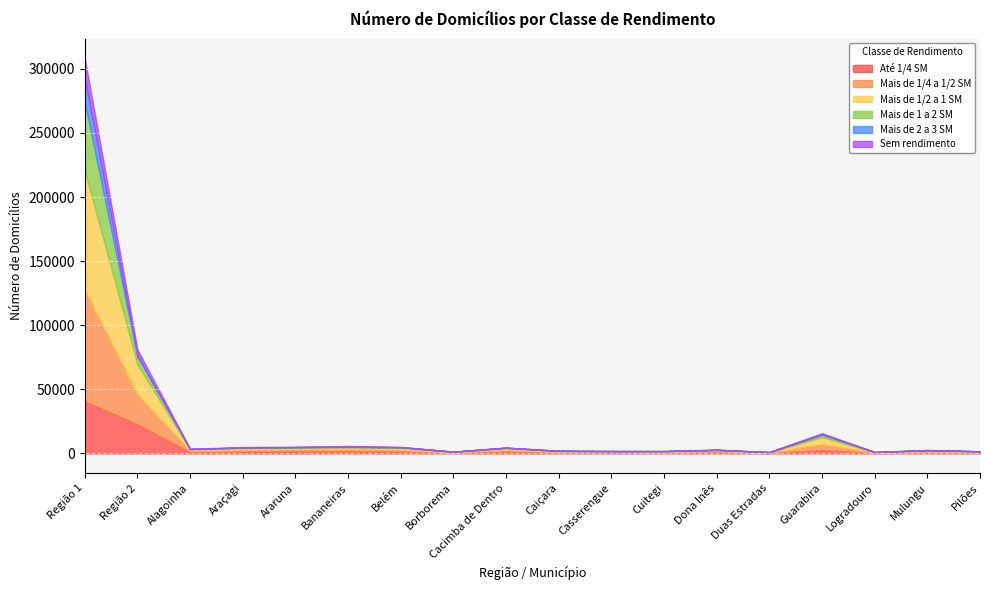

True or false: Até 1/4 SM and Mais de 1/2 a 1 SM cross at least once.

True